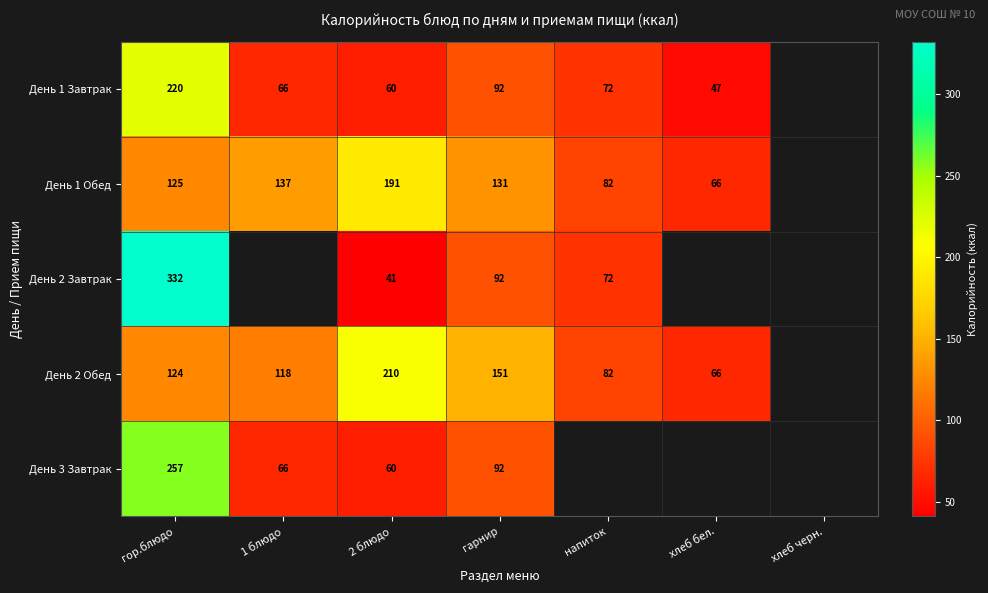

The value of День 1 Обед at хлеб бел. is 66.0. True or false?

True